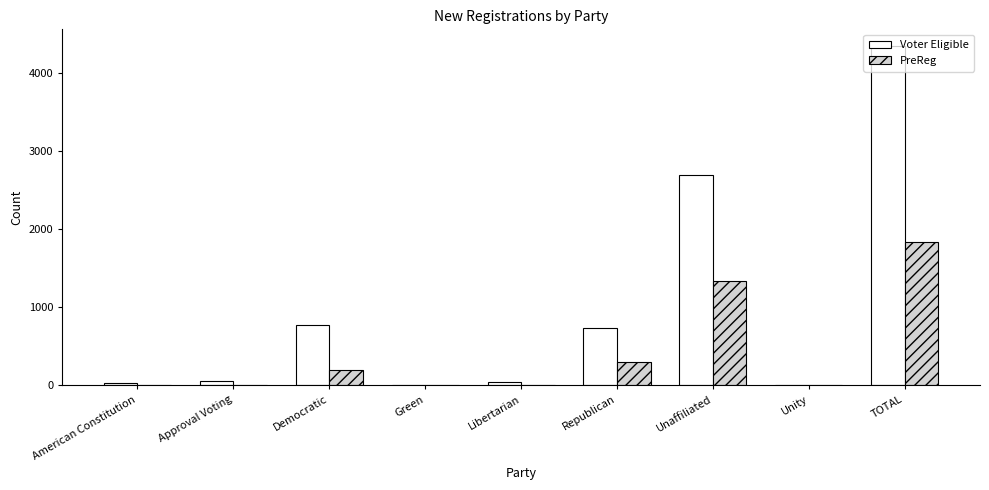

Between Green and Republican, which series saw the biggest shift?

Voter Eligible